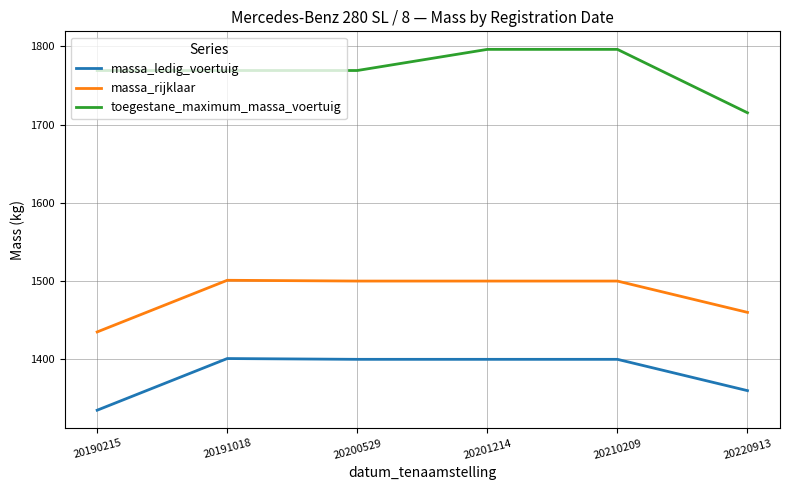

List the series in order of their peak value, lowest first.

massa_ledig_voertuig, massa_rijklaar, toegestane_maximum_massa_voertuig